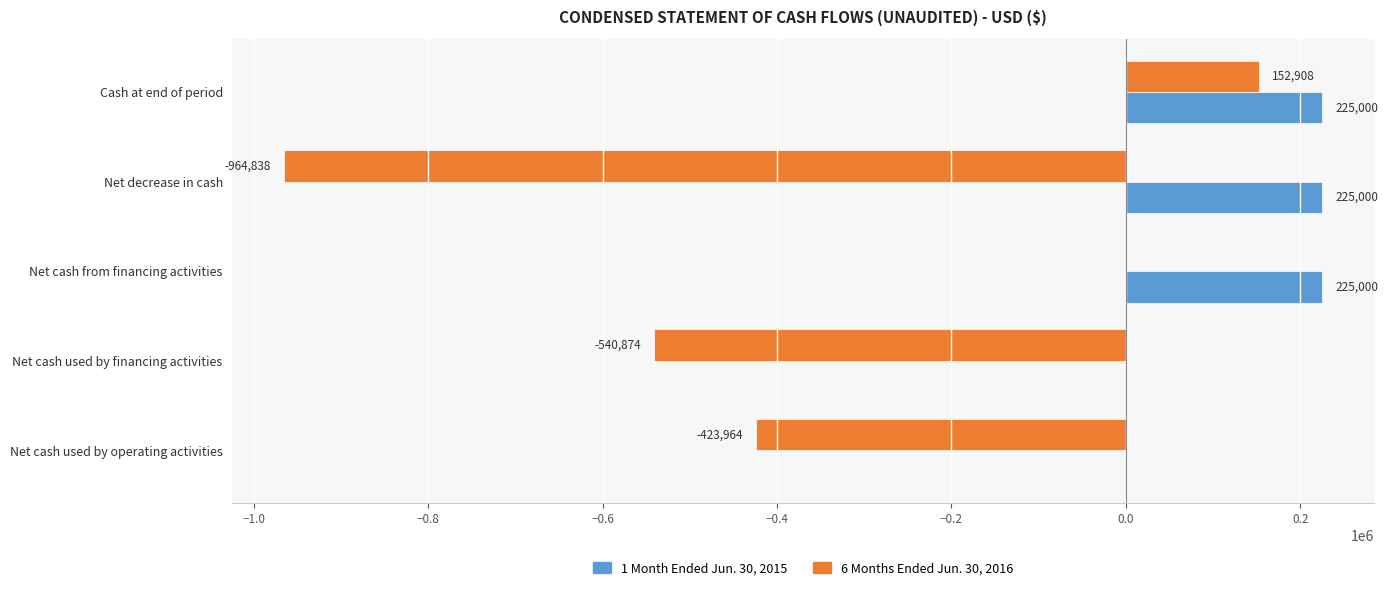

Which category has the highest value in the 6 Months Ended Jun. 30, 2016 series?

Cash at end of period